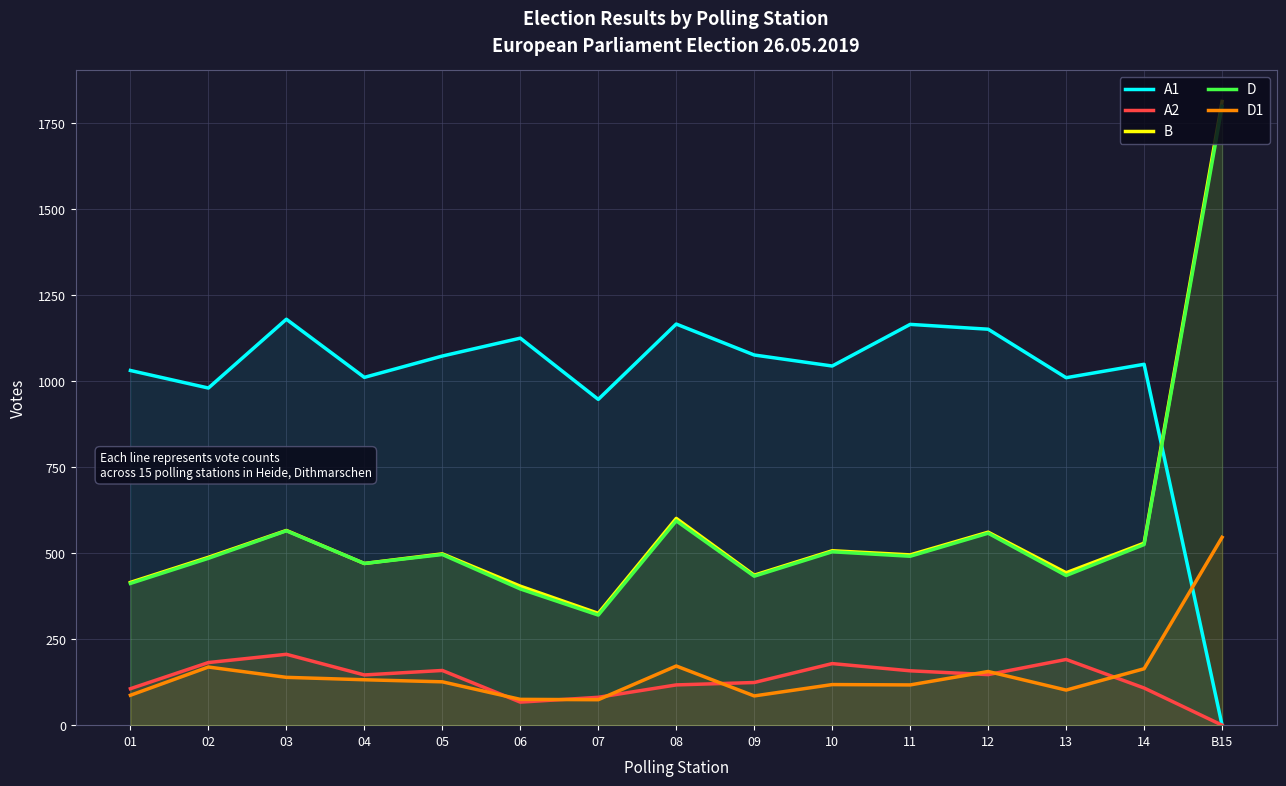

Is it true that A1 equals 491 at 04?

False